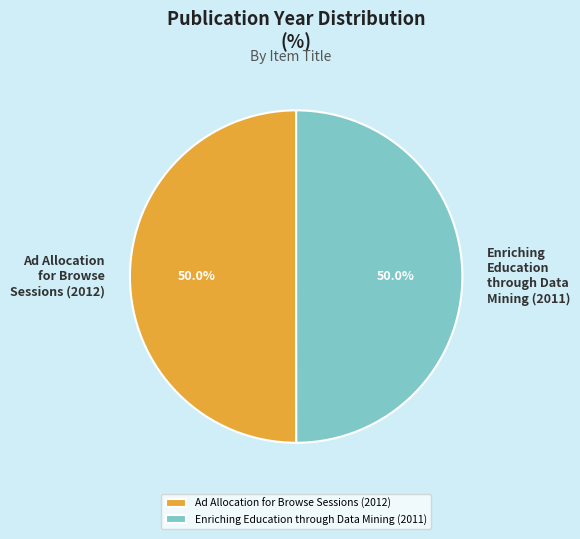

To the nearest percent, what percentage of the pie is Ad Allocation for Browse Sessions?

50%